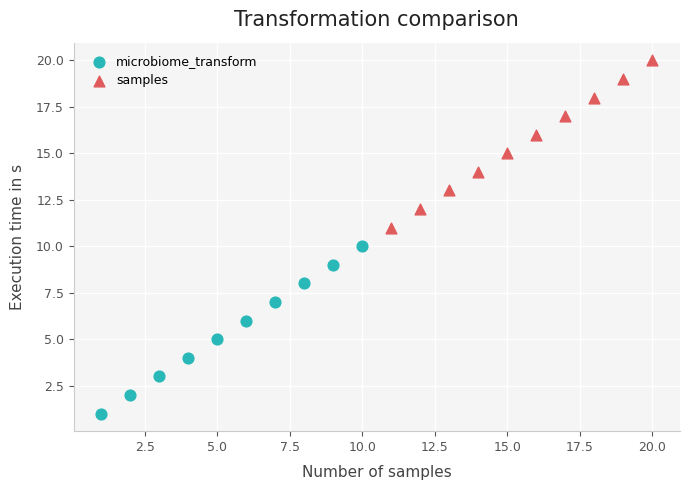

Which series reaches the maximum Y coordinate?

samples